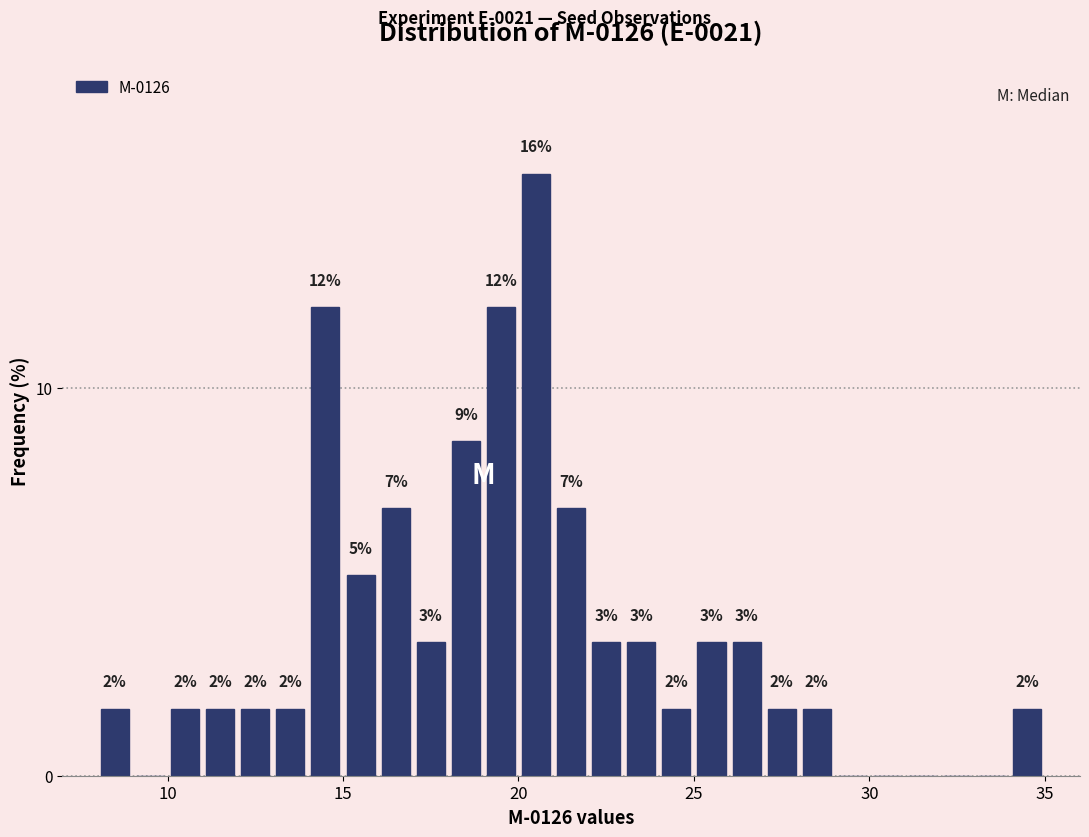

Around what value on the x-axis is the tallest bar? Give the approximate position of its centre, as read against the axis.

20.5